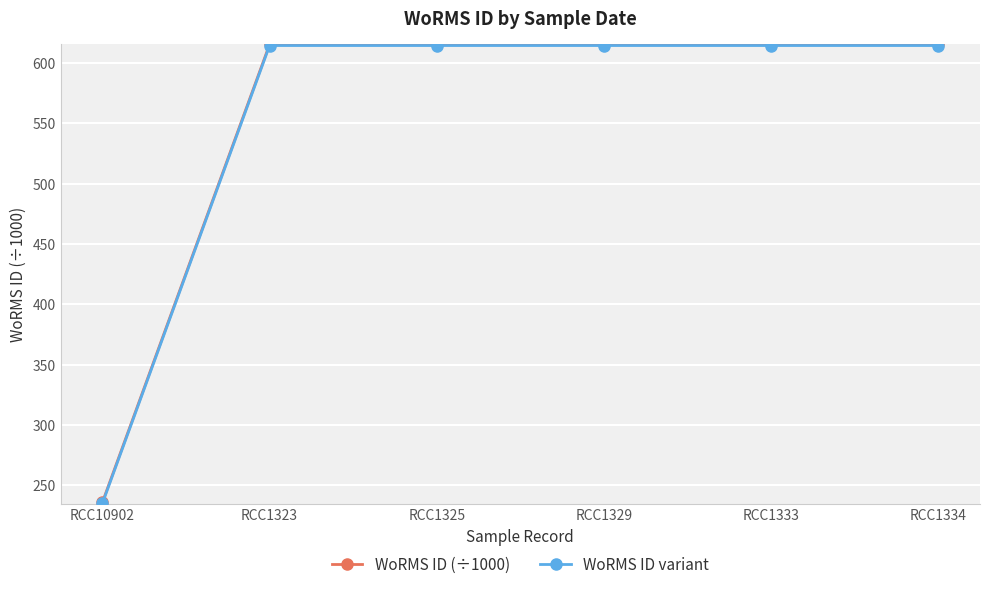

What is the label of the 5th point from the right?

RCC1323